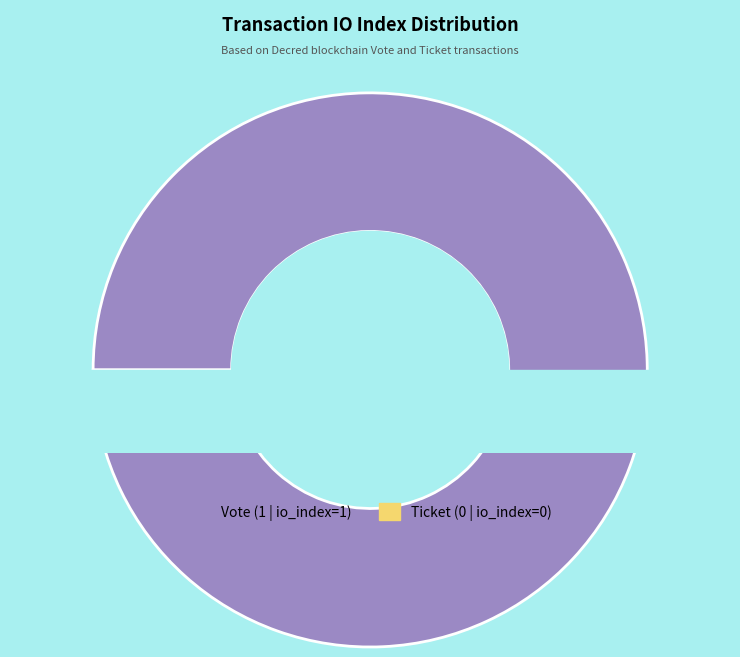

Count the number of slices in the pie.

2